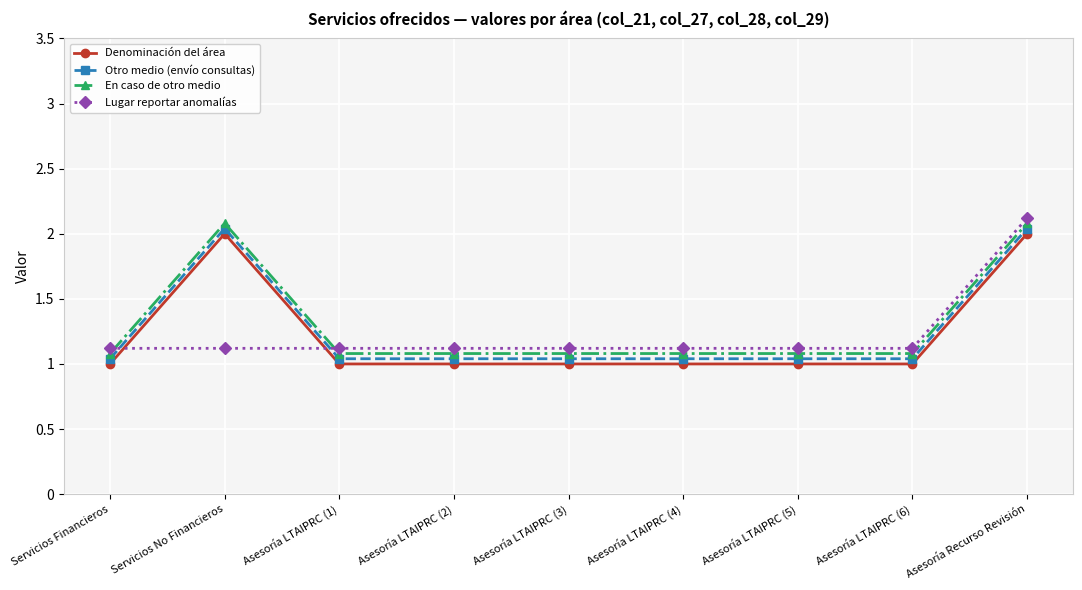

What is the average value of the Otro medio (envío consultas) series?

1.3